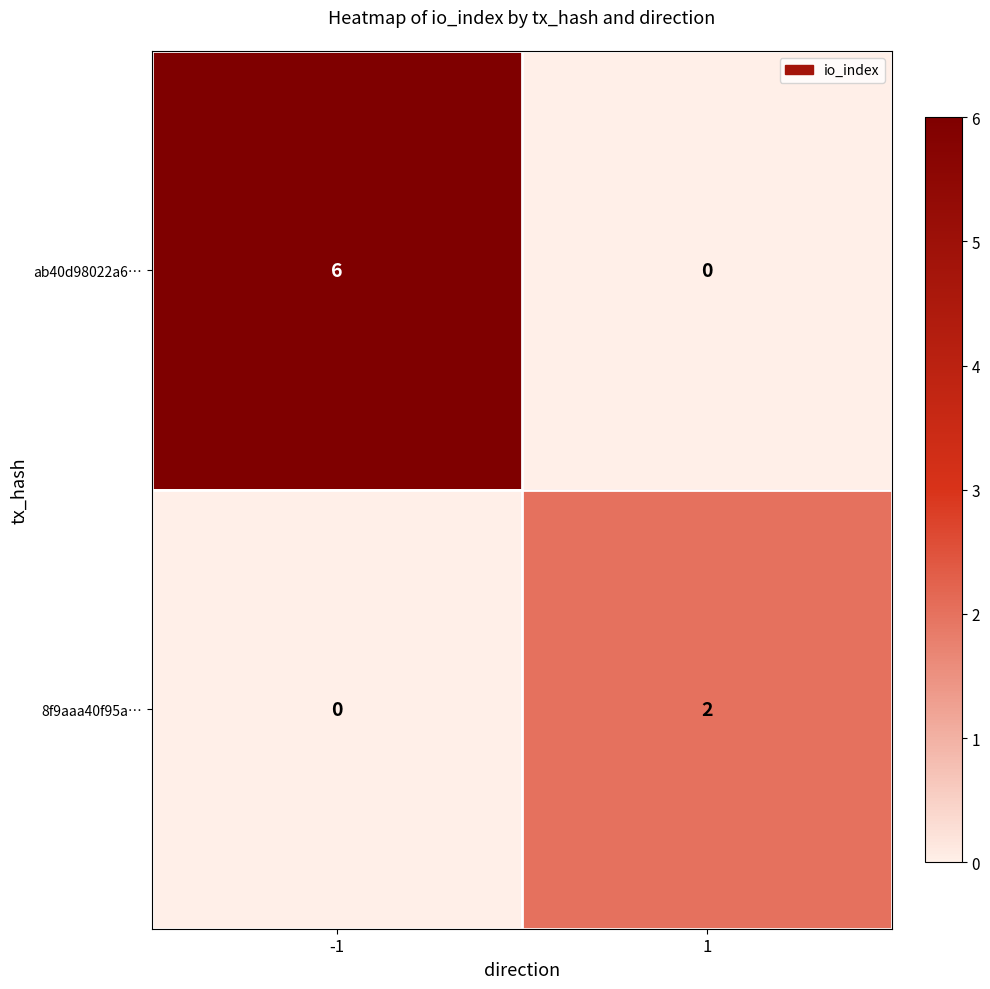

What is the spread (max minus min) of values at -1?

6